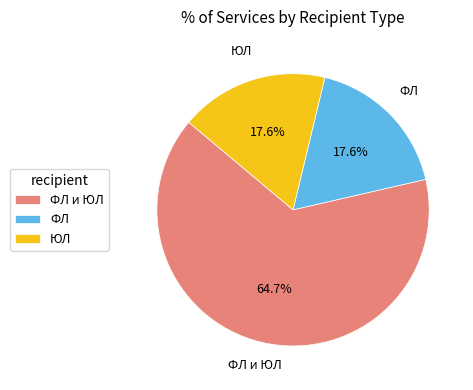

Count the number of slices in the pie.

3